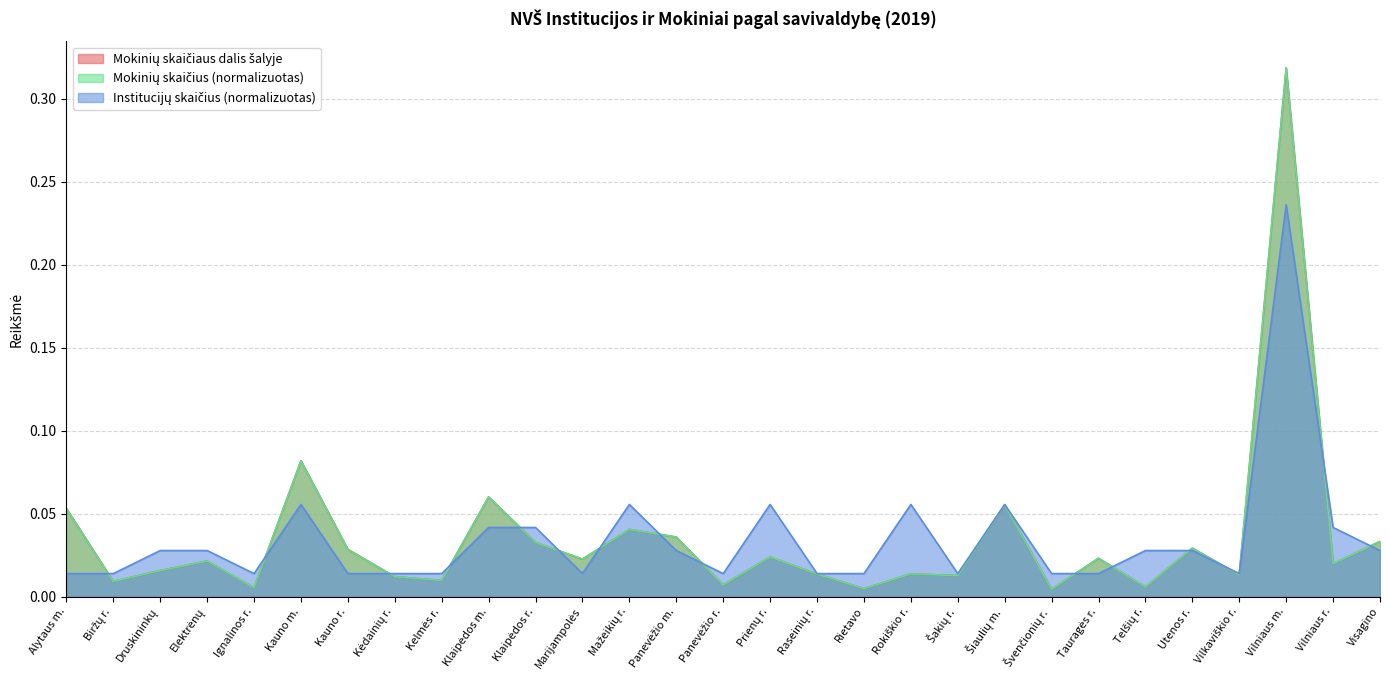

Which series has the largest total across all categories?

Mokinių skaičius